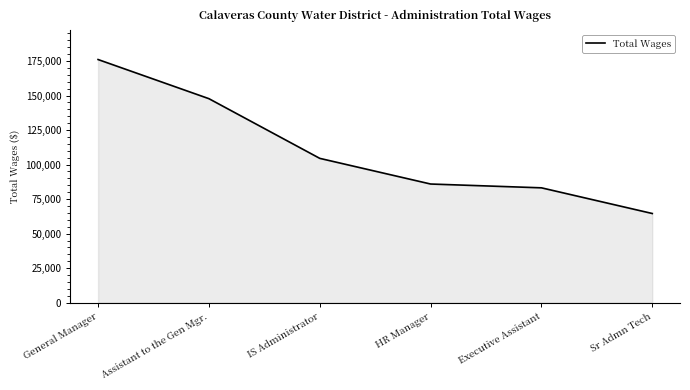

Which has a higher value, Assistant to the Gen Mgr. or IS Administrator?

Assistant to the Gen Mgr.